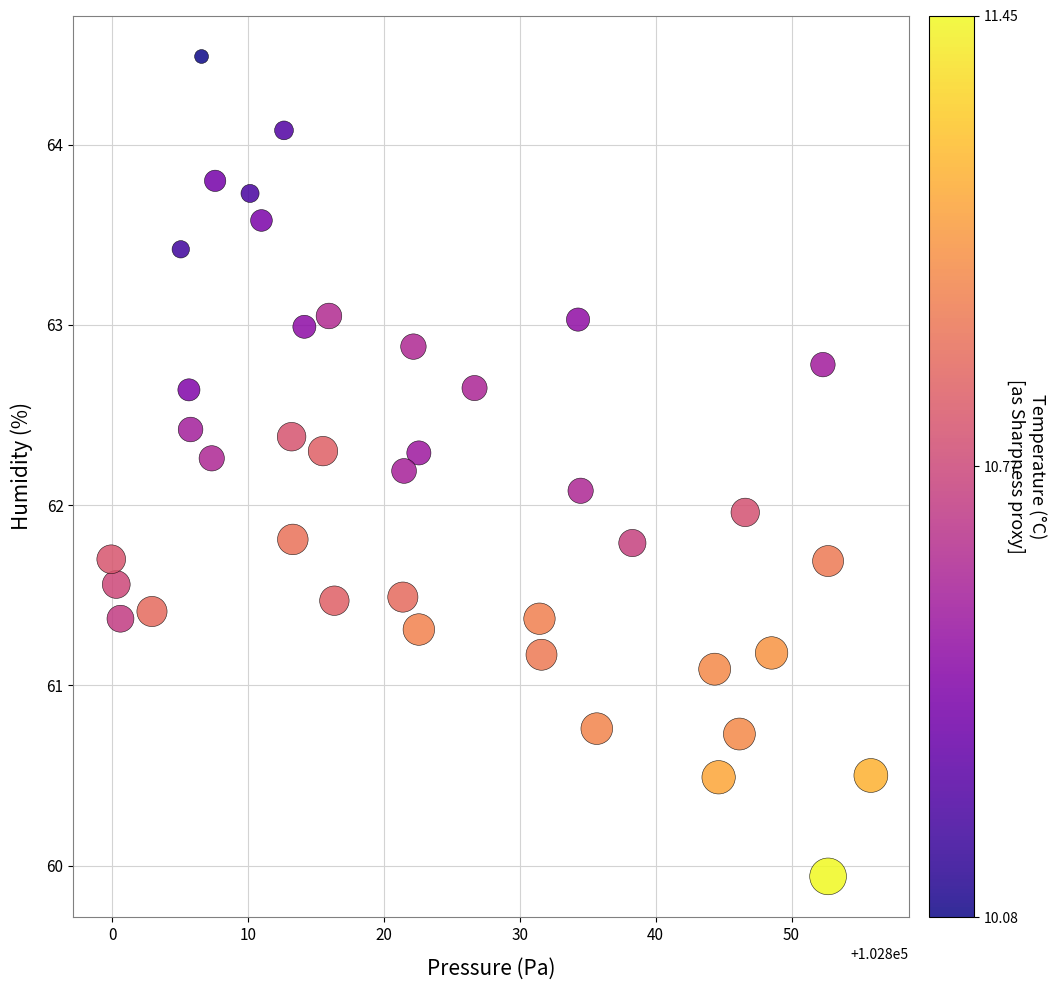

What is the range of X values (max minus min)?

55.9